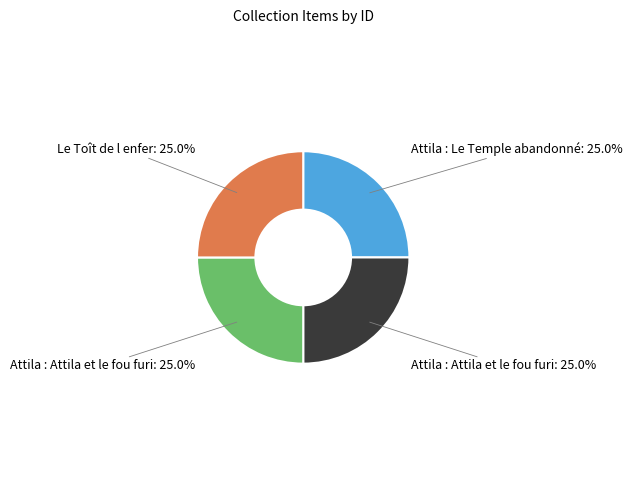

Does any single category account for the majority?

No